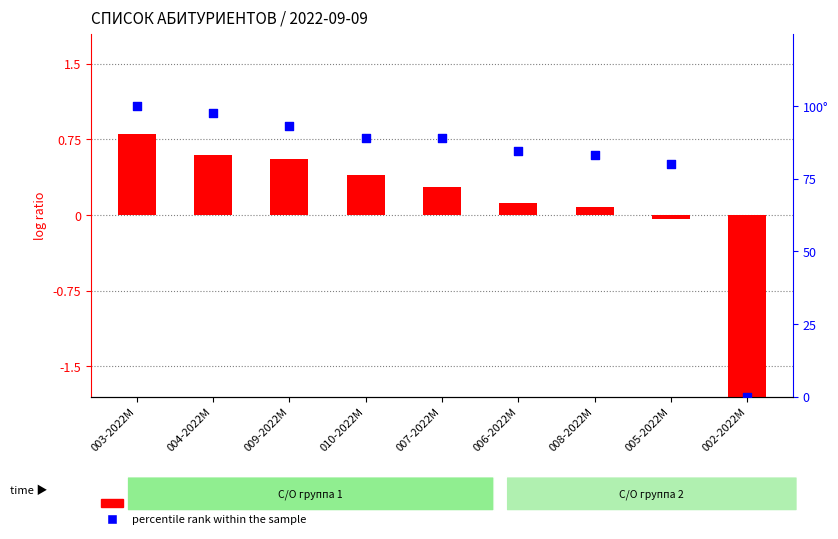

Is the value of log ratio at 007-2022М greater than the value of percentile rank within the sample at 002-2022М?

Yes